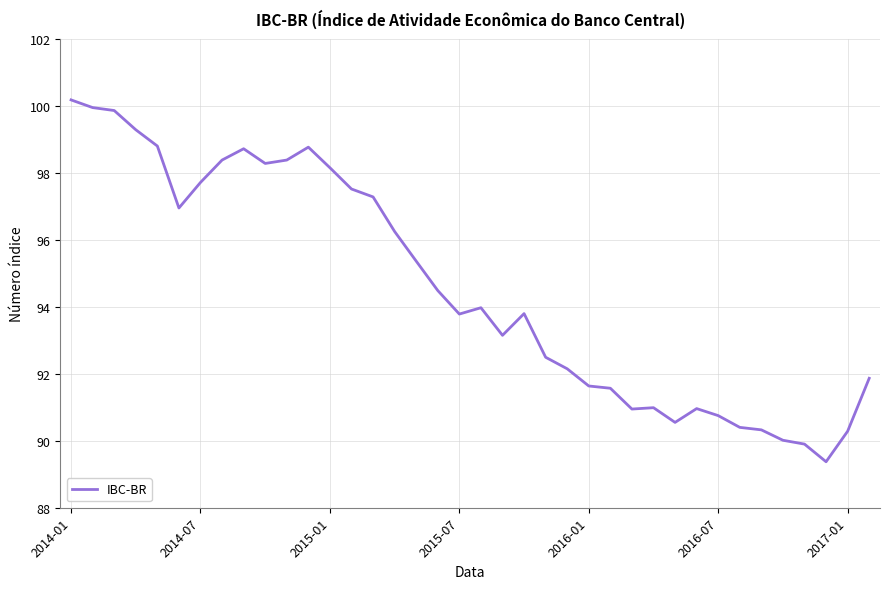

What is the minimum value shown in the chart?

89.4